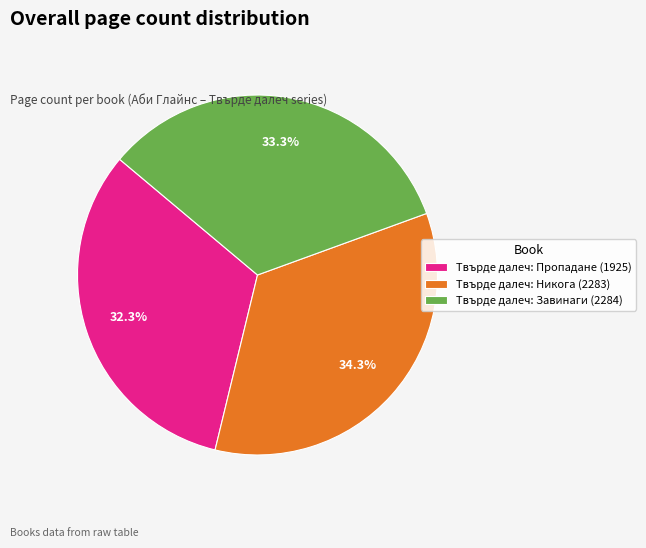

How many segments does this pie chart have?

3